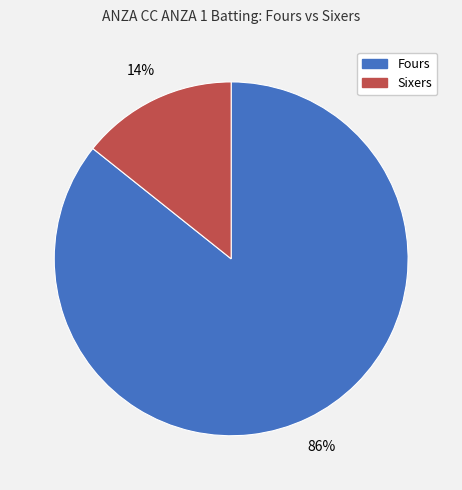

Is the sum of Sixers and Fours greater than half?

Yes